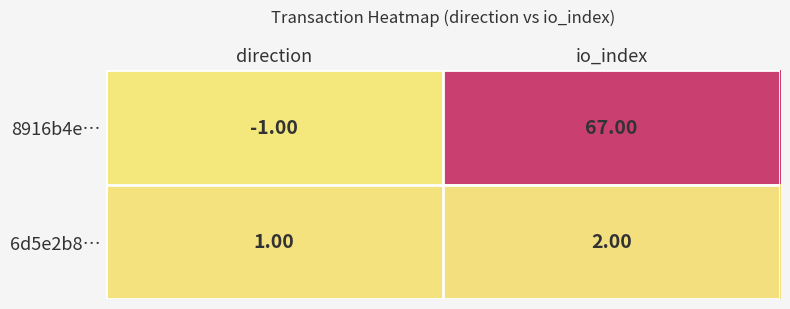

Which category has the lowest value in the 8916b4e… series?

direction